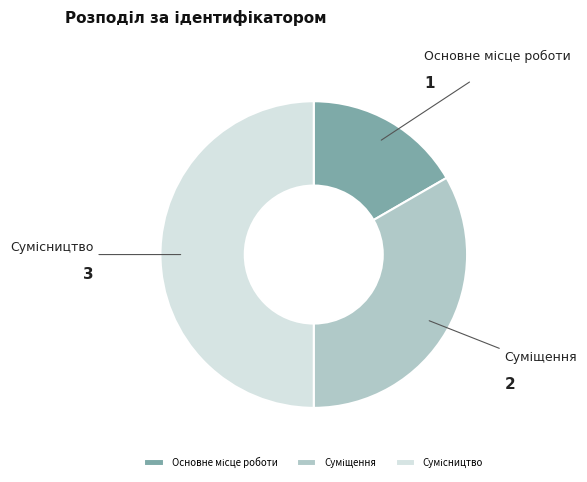

To the nearest percent, what portion does Основне місце роботи represent?

17%